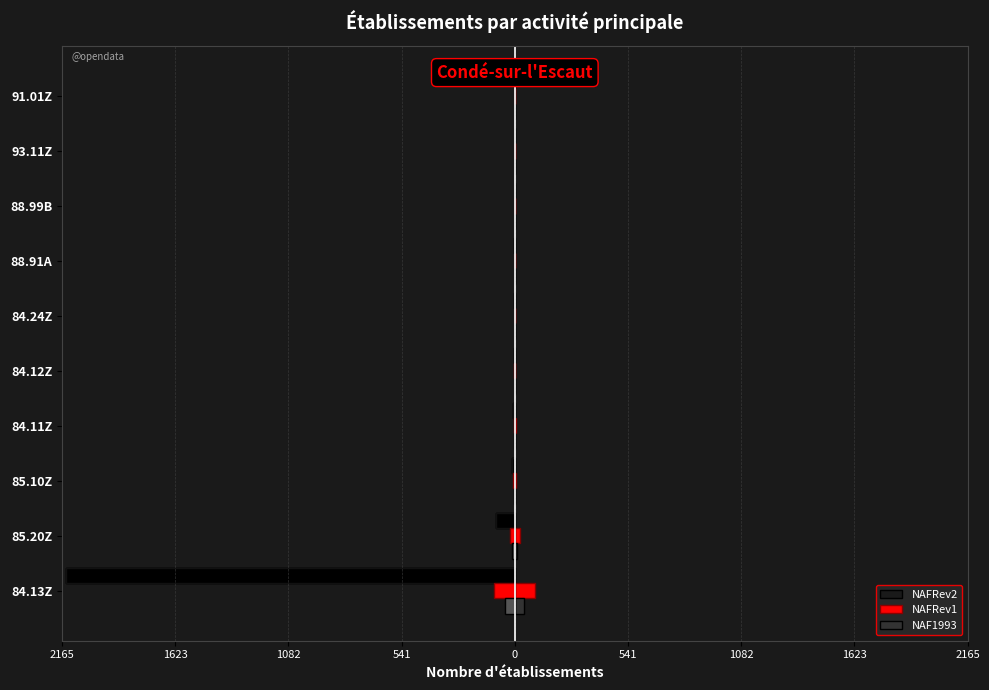

Rank the series at 84.11Z from lowest to highest value.

NAFRev2, NAF1993, NAFRev1